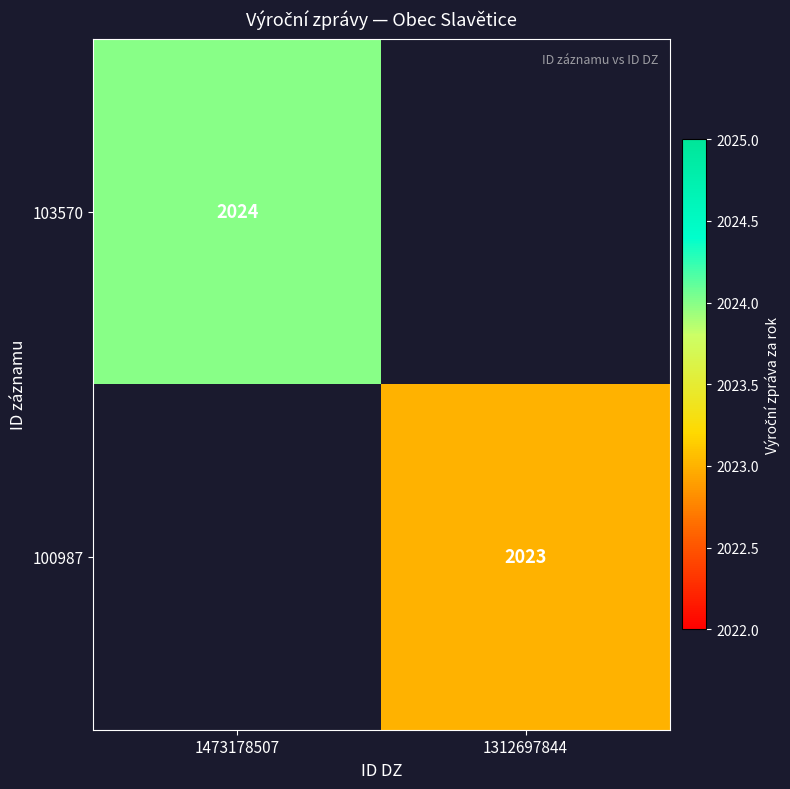

Is it true that 100987 equals 2023 at 1312697844?

True